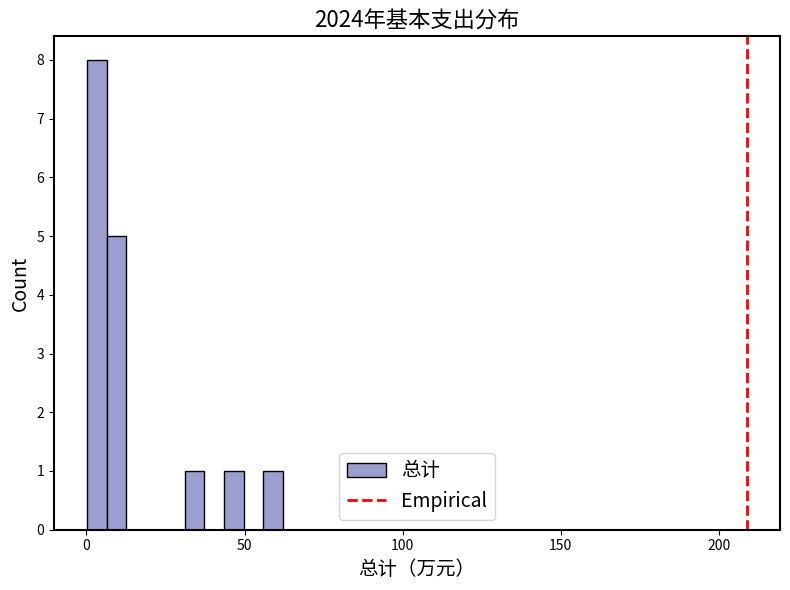

Around what value on the x-axis is the tallest bar? Give the approximate position of its centre, as read against the axis.

5